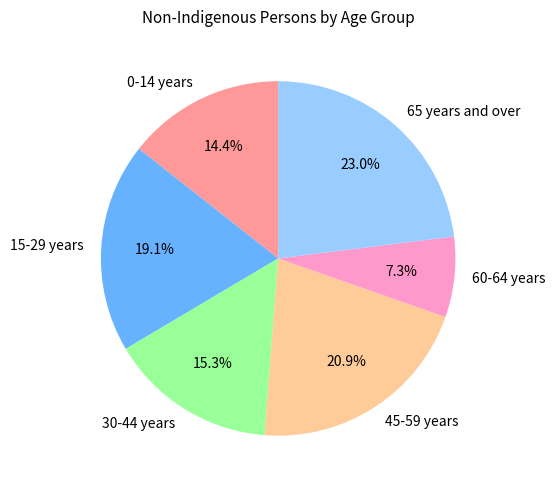

Is the sum of 15-29 years and 0-14 years greater than half?

No